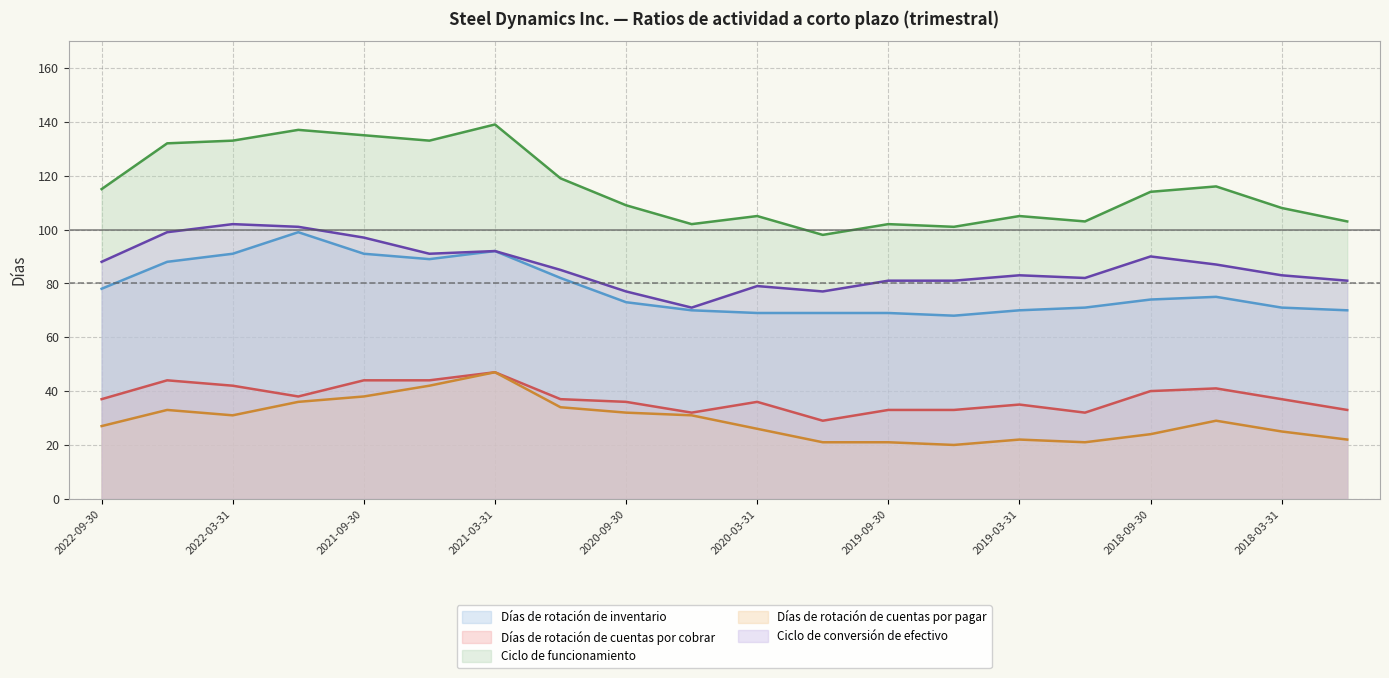

Rank the categories by Días de rotación de cuentas por cobrar value from highest to lowest.

2021-03-31, 2022-06-30, 2021-09-30, 2021-06-30, 2022-03-31, 2018-06-30, 2018-09-30, 2021-12-31, 2022-09-30, 2020-12-31, 2018-03-31, 2020-09-30, 2020-03-31, 2019-03-31, 2019-09-30, 2019-06-30, 2017-12-31, 2020-06-30, 2018-12-31, 2019-12-31